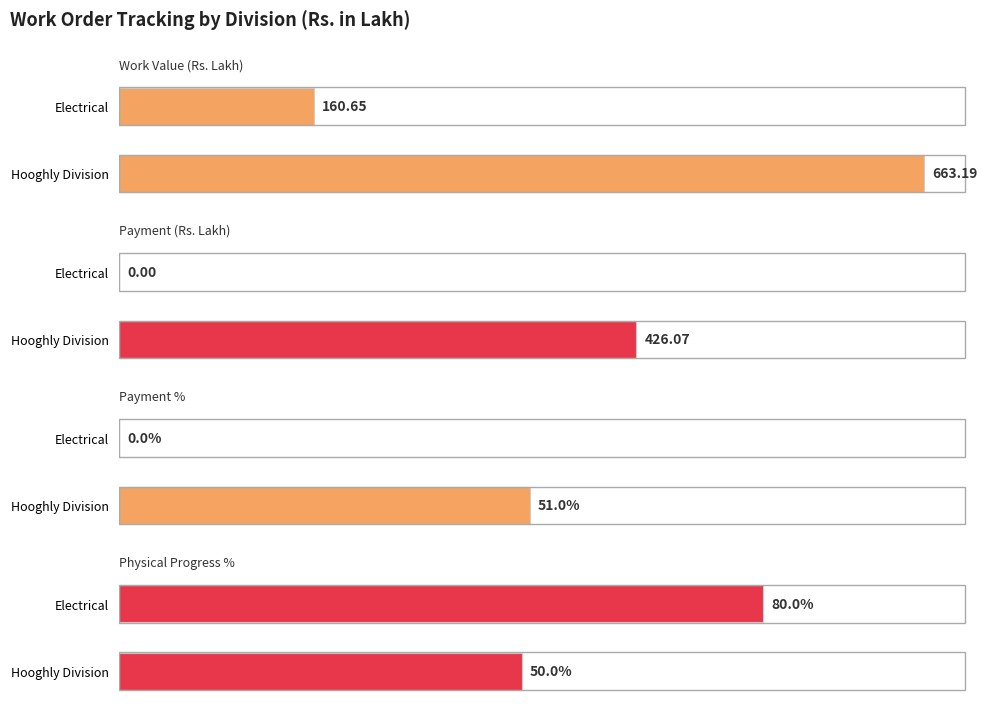

How many data points in Payment are above 0?

1